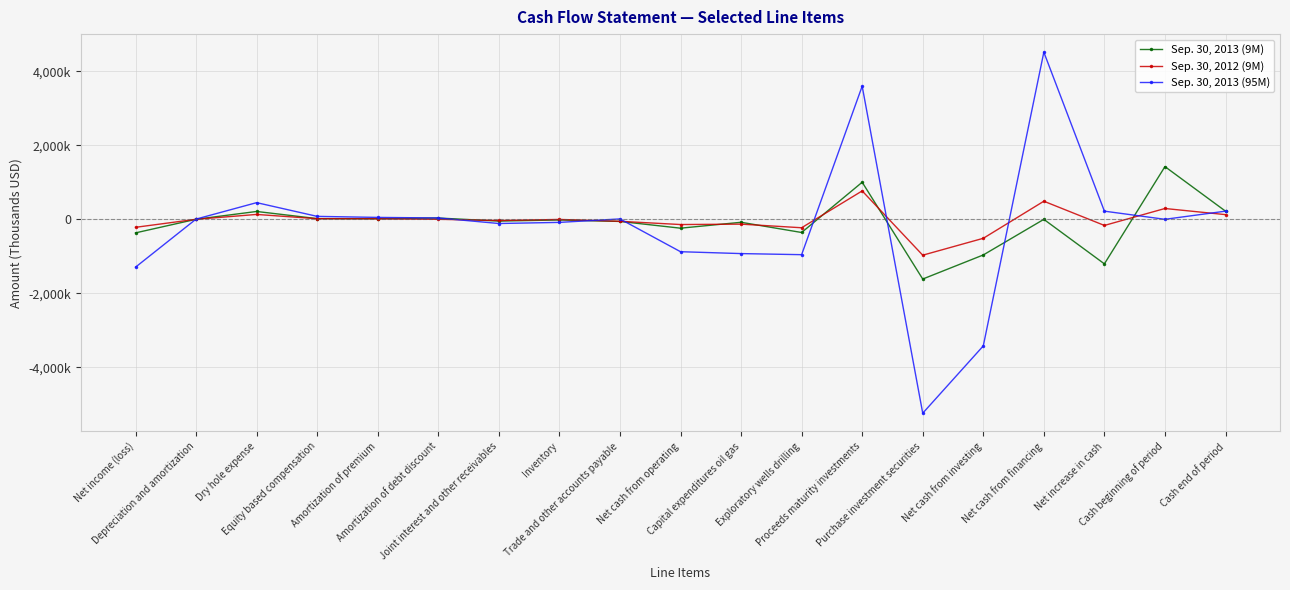

What are all the series names shown in the legend?

Sep. 30, 2013 (9M), Sep. 30, 2012 (9M), Sep. 30, 2013 (95M)